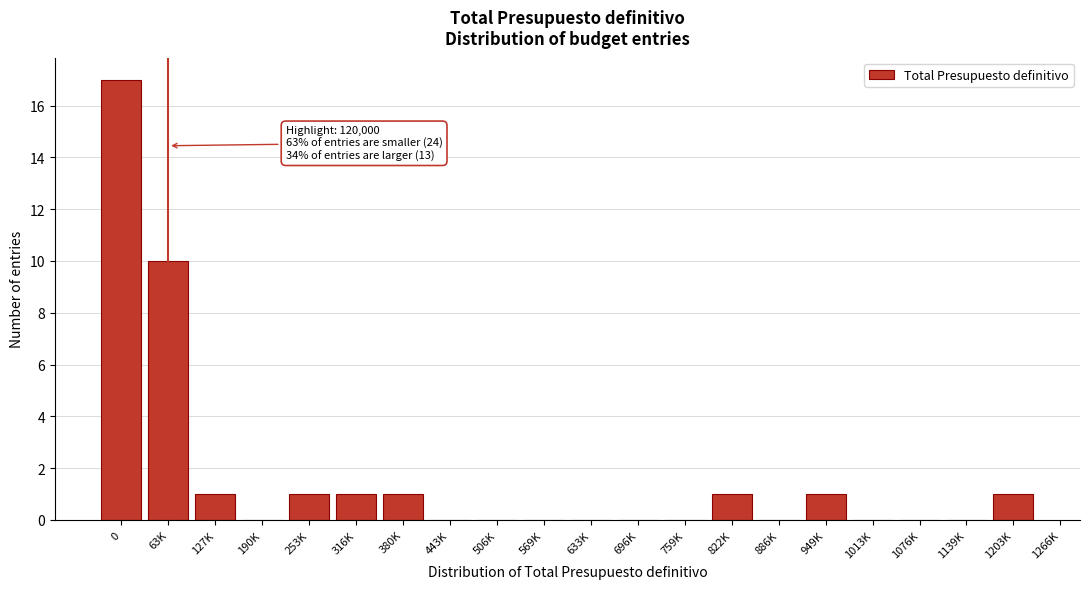

Reading left to right, what are all the values shown in this chart?

0=17	63K=10	127K=1	190K=0	253K=1	316K=1	380K=1	443K=0	506K=0	569K=0	633K=0	696K=0	759K=0	822K=1	886K=0	949K=1	1013K=0	1076K=0	1139K=0	1203K=1